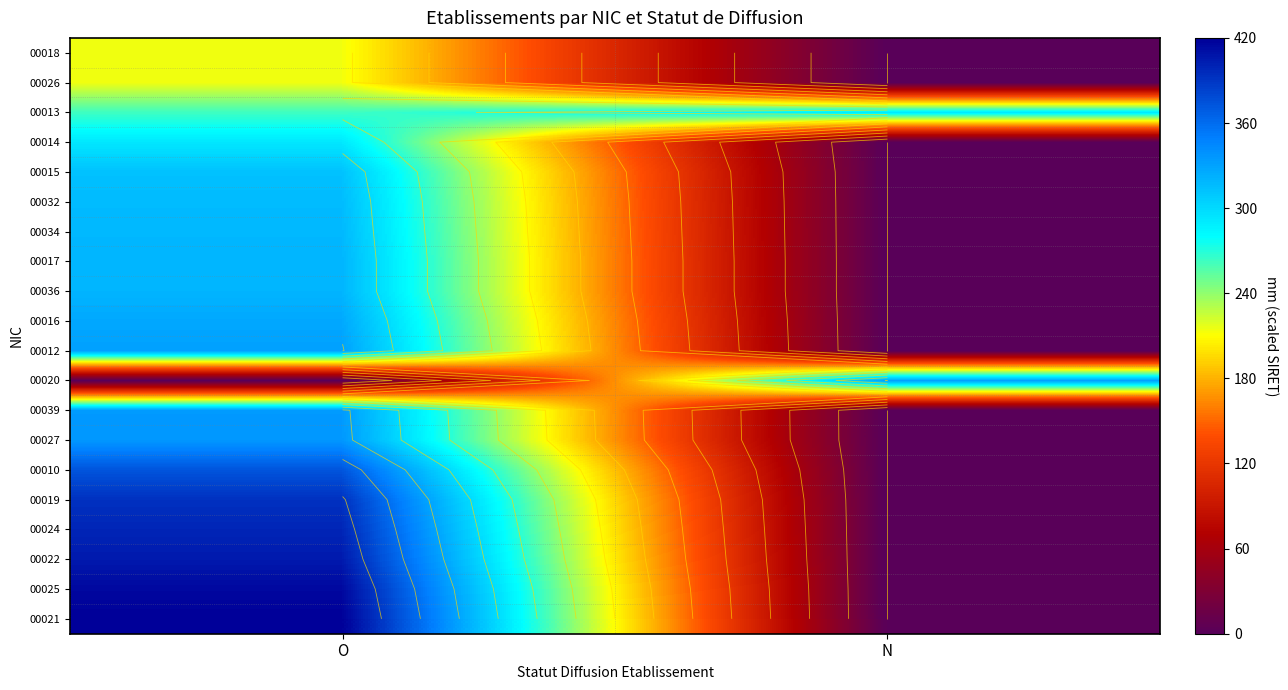

The 00025 series shows 414.8 at O. True or false?

True